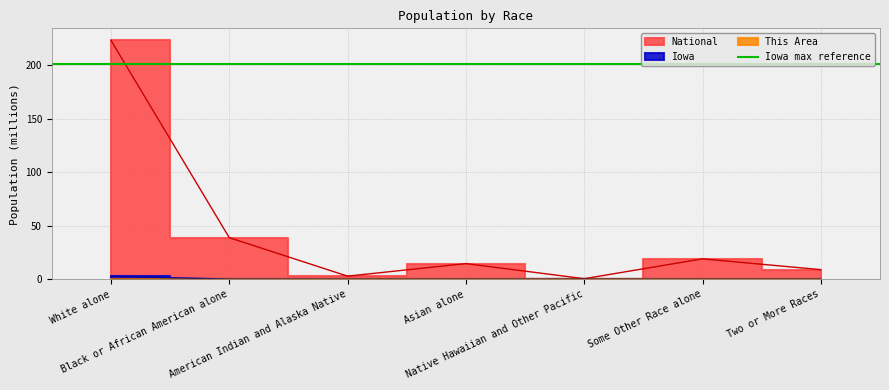

Rank the series by their maximum value, from highest to lowest.

National, Iowa, This Area